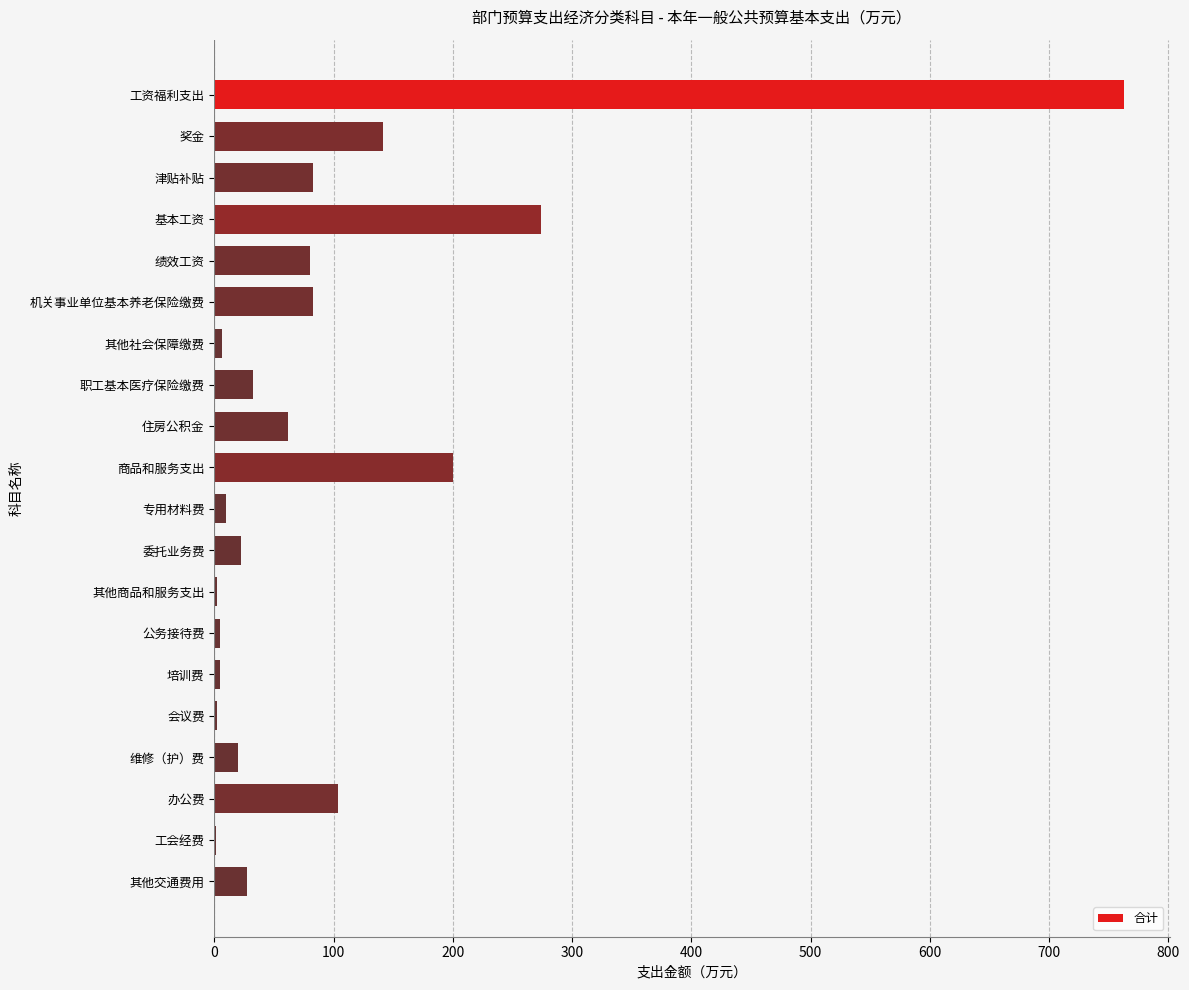

Between 公务接待费 and 其他交通费用, which is larger?

其他交通费用